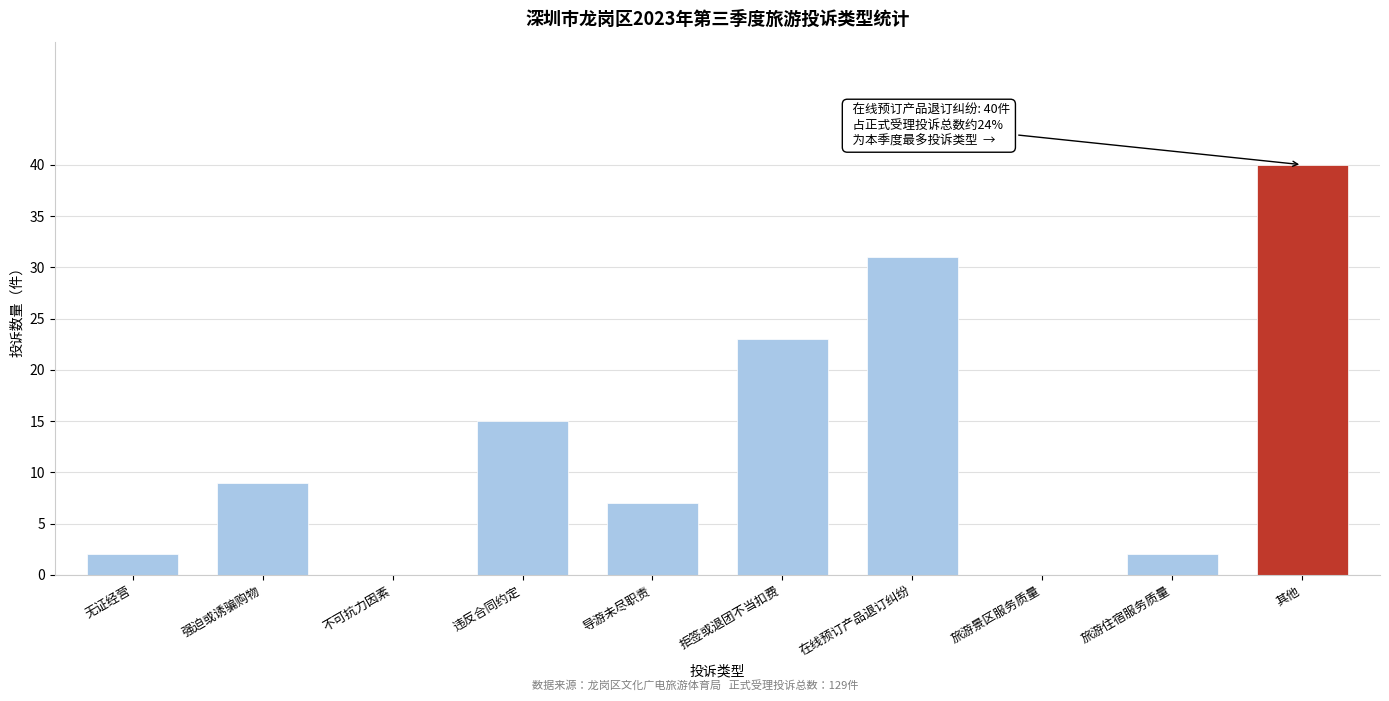

Reading left to right, extract all data points from this chart.

无证经营=2	强迫或诱骗购物=9	不可抗力因素=0	违反合同约定=15	导游未尽职责=7	拒签或退团不当扣费=23	在线预订产品退订纠纷=31	旅游景区服务质量=0	旅游住宿服务质量=2	其他=40